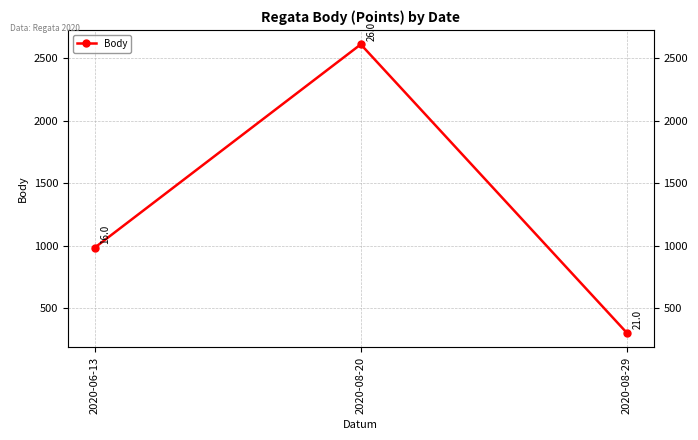

Rank the categories by value from lowest to highest.

2020-08-29, 2020-06-13, 2020-08-20